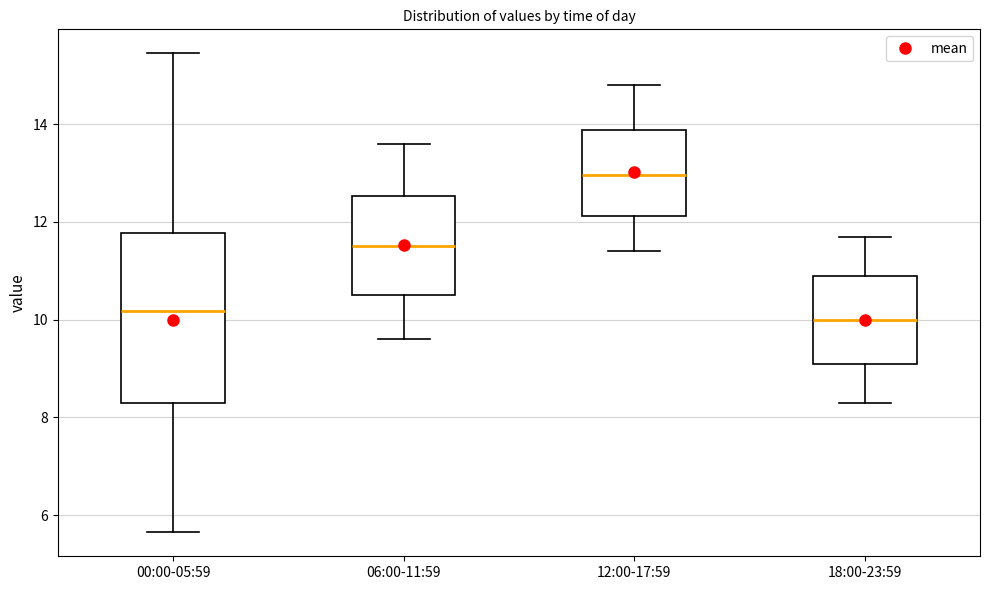

Which box is the tallest, from its lower edge to its upper edge?

00:00-05:59